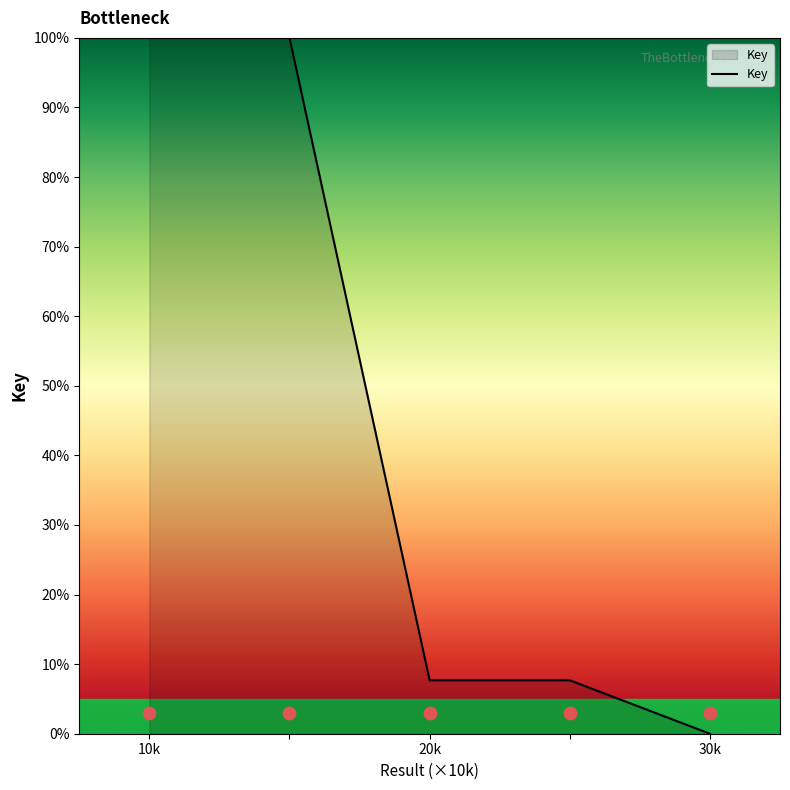

The Key series shows 100.0 at 10k. True or false?

True